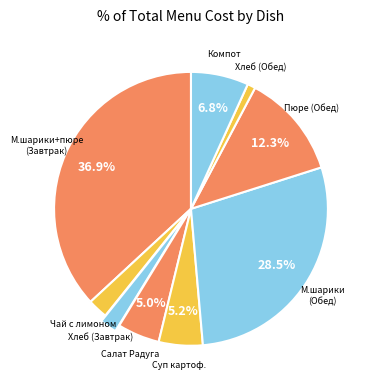

To the nearest percent, what is the average slice percentage?

11%